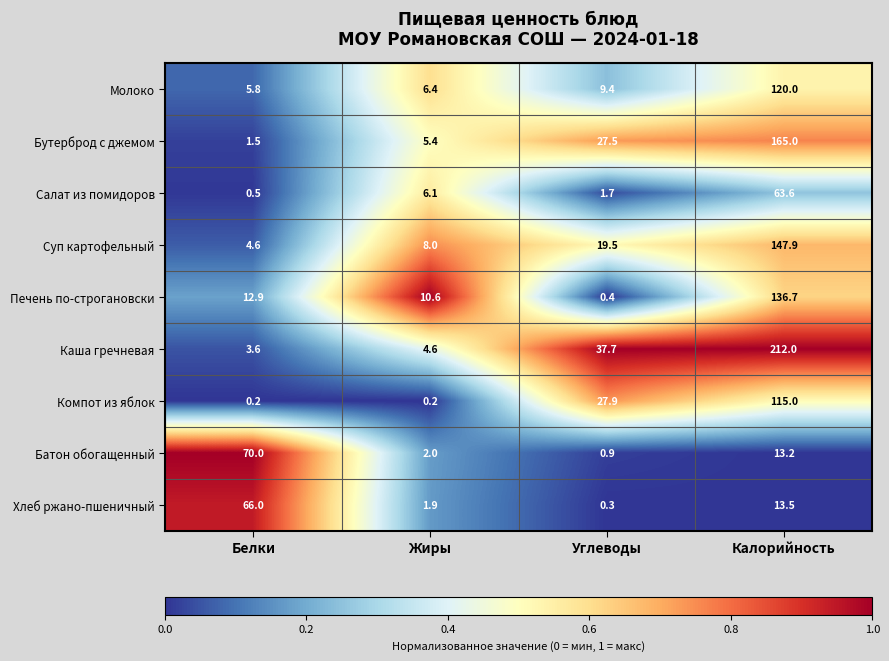

What is the difference between the highest and lowest values at Белки?

69.8